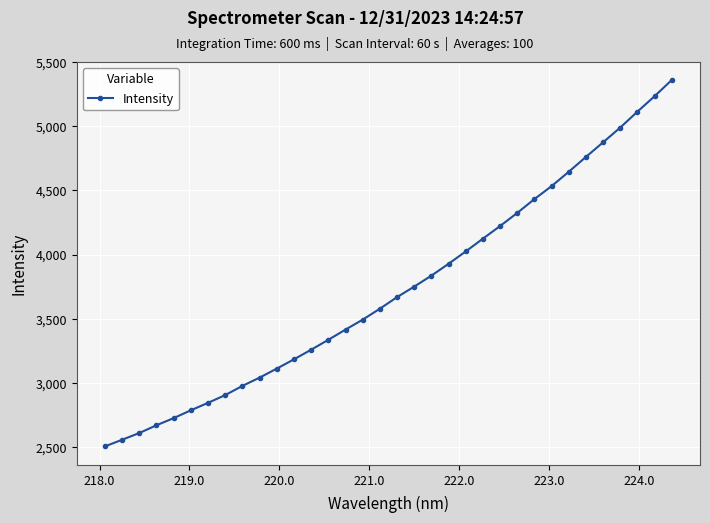

What is the minimum value shown in the chart?

2507.8